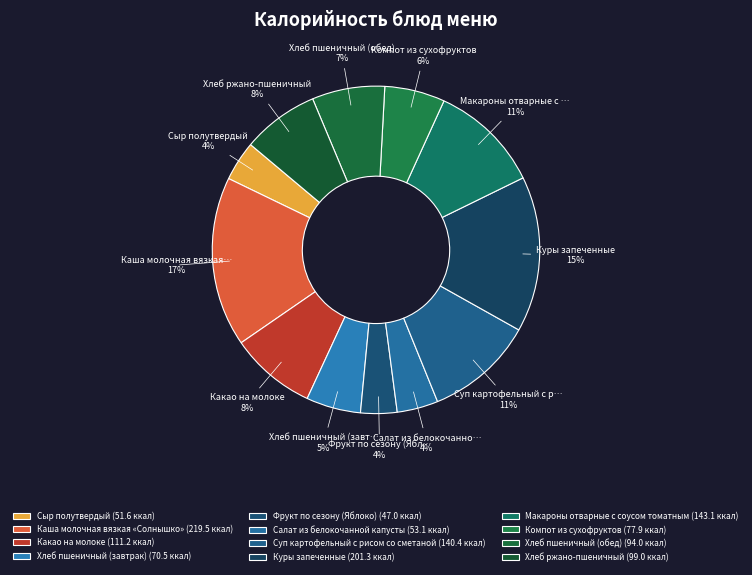

Does any single category account for the majority?

No